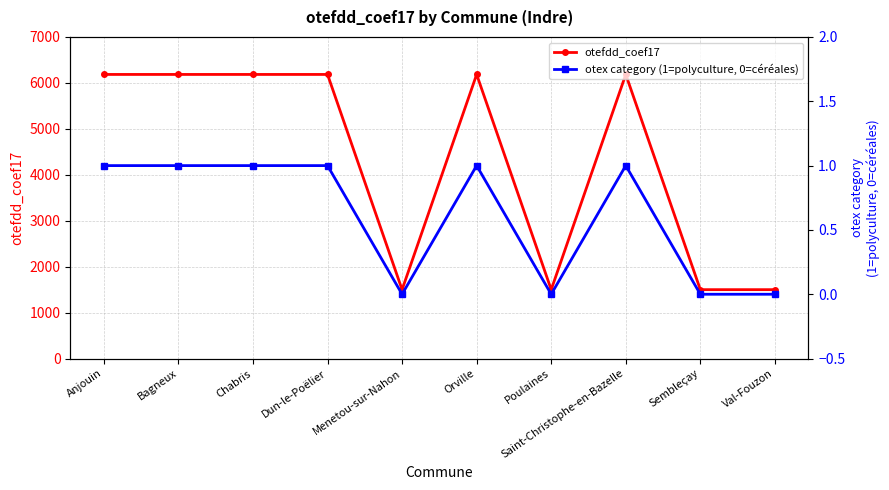

True or false: otex category (1=polyculture, 0=céréales) and otefdd_coef17 cross at least once.

False